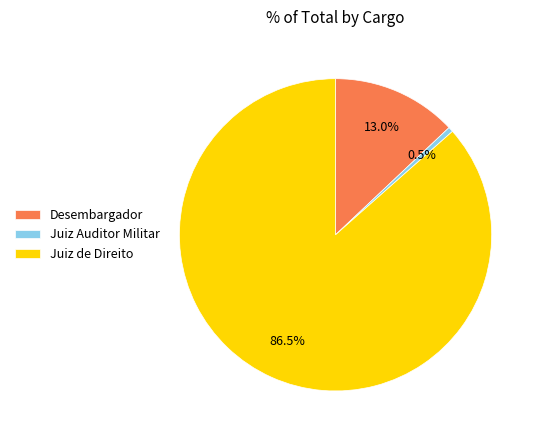

Is it true that Desembargador is 13% of the pie?

True